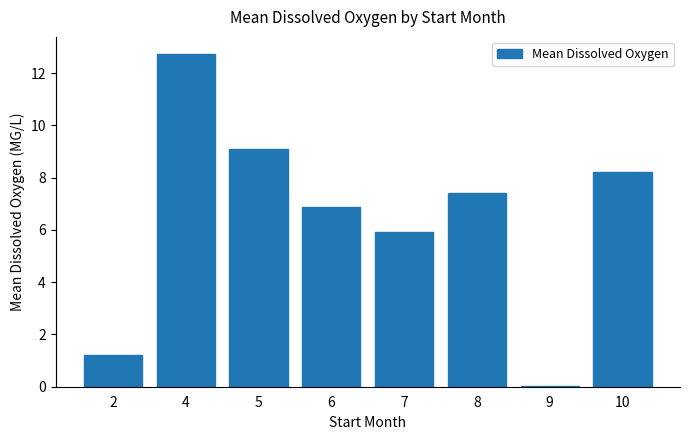

Is it true that the value at 2 is 1.8?

False